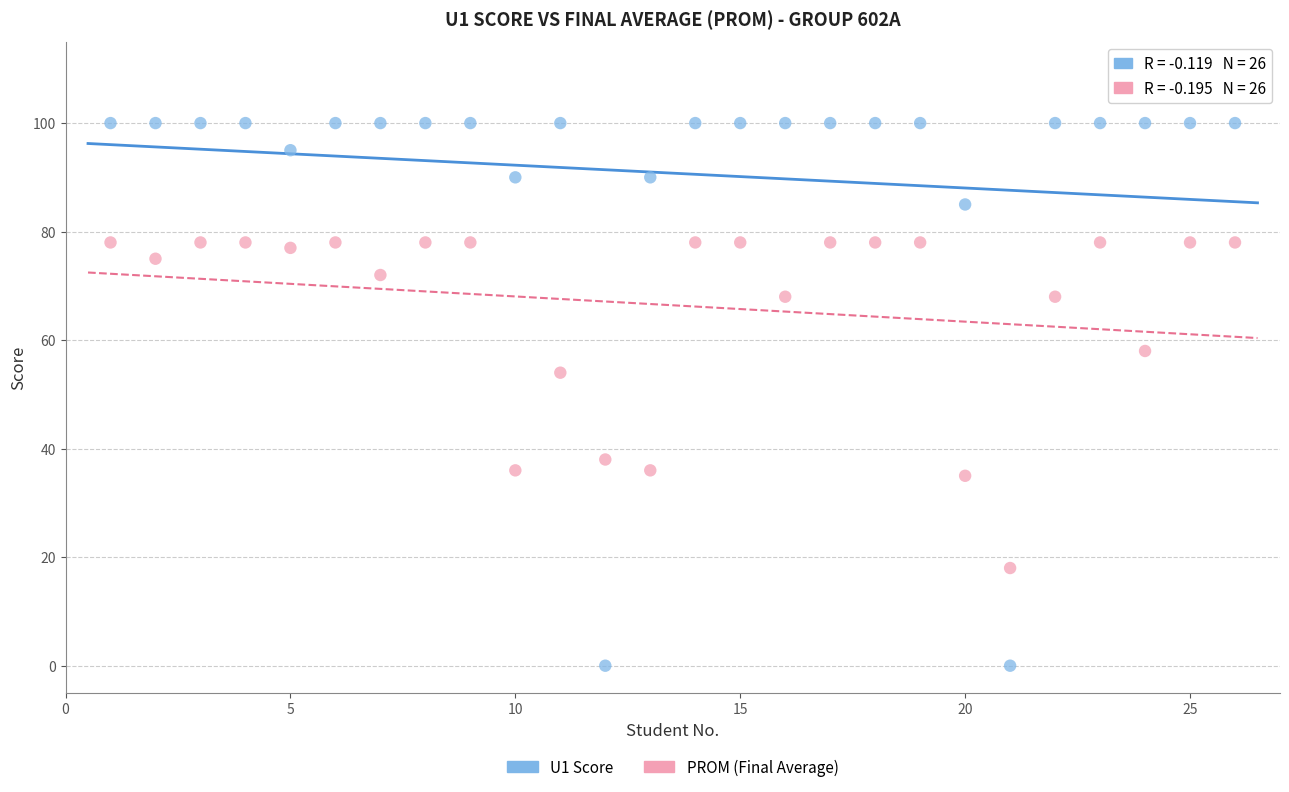

Across all series, what Y value is closest to 50?

54